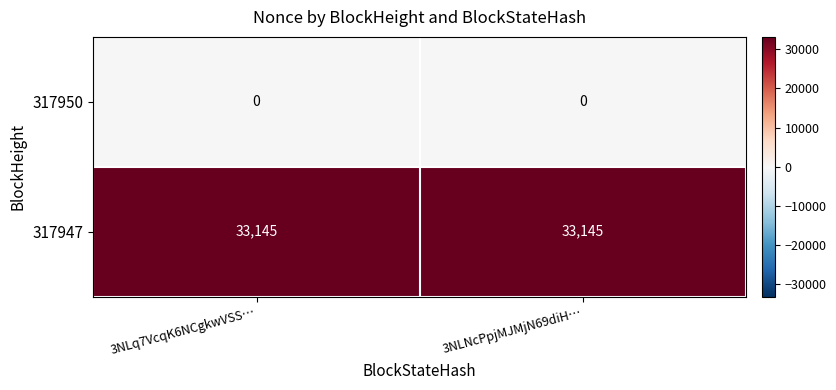

Read the 317947 value at 3NLq7VcqK6NCgkwVSS….

33145